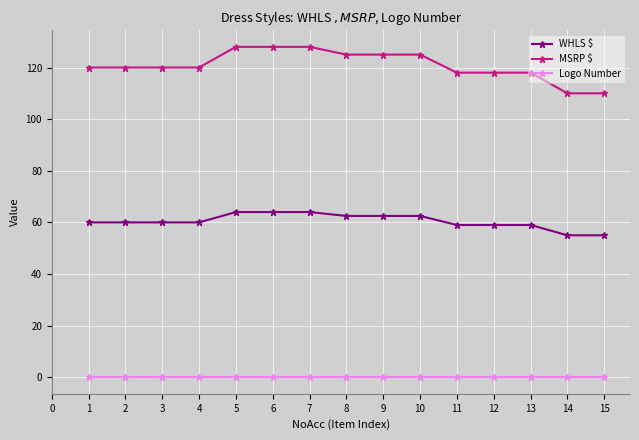

What is the highest value of the WHLS $ series?

64.0